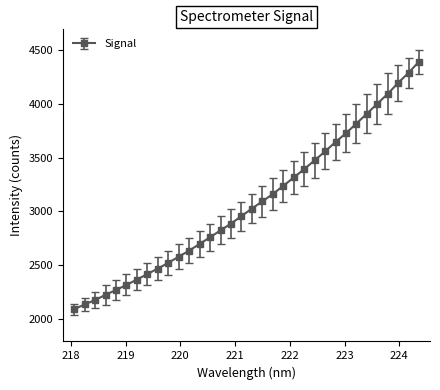

What is the sum of all values?

104647.2